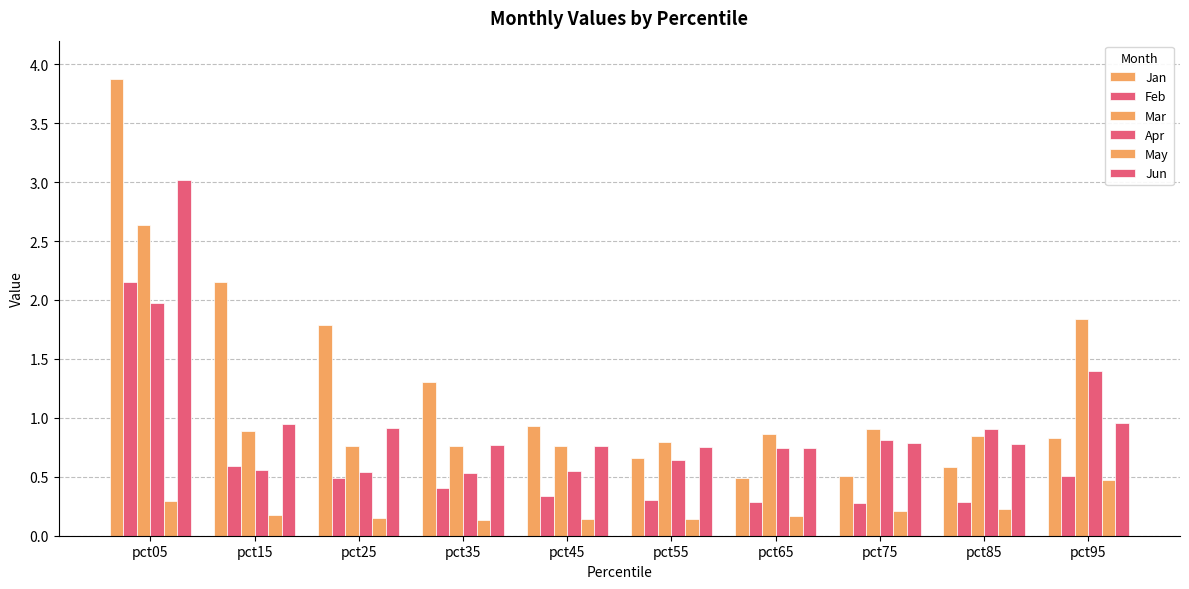

Which label corresponds to the largest value in the chart?

pct05